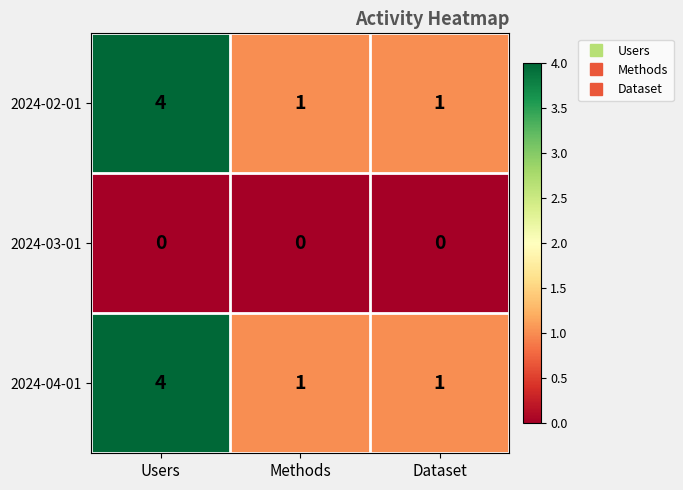

How many categories are shown in the chart?

3